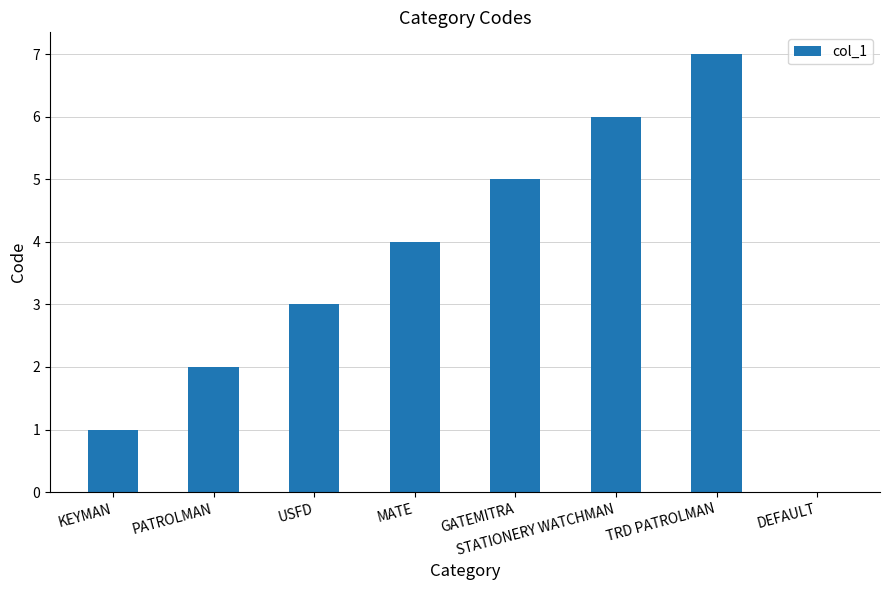

Is it true that the value at TRD PATROLMAN is 9?

False